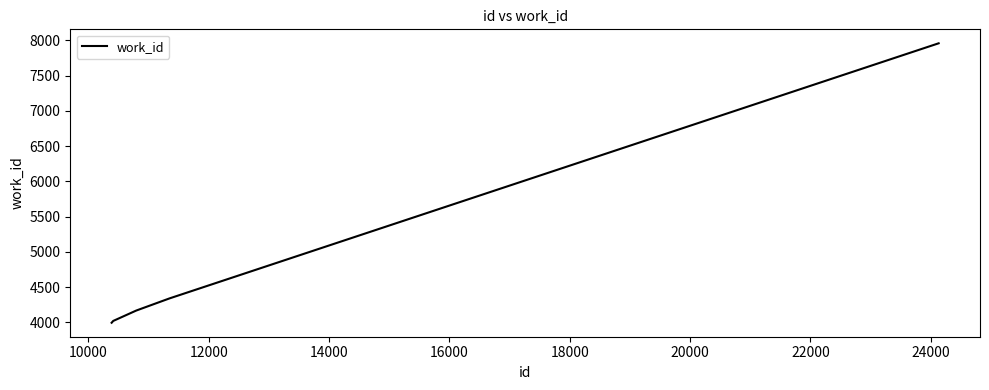

What is the minimum value shown in the chart?

3994